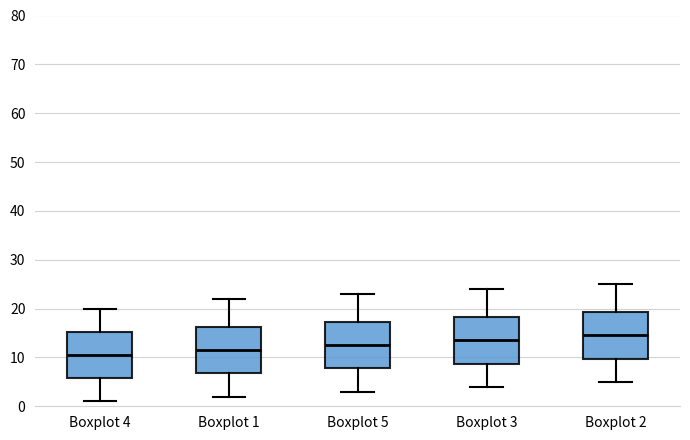

Where is the upper edge of the box for Boxplot 1 on the y-axis? The values are not printed on the chart, so give them approximately, as read against the axis.

16